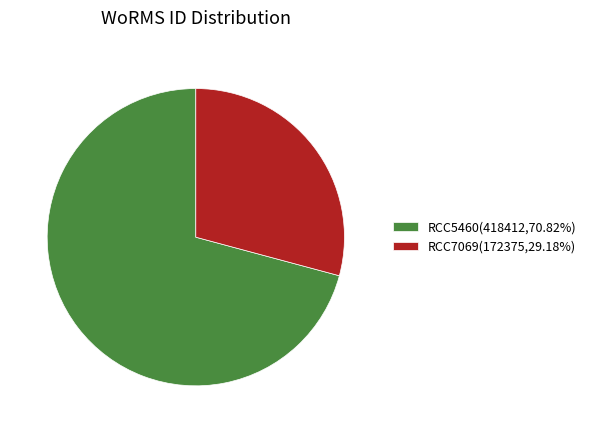

What is the ratio of the value at RCC5460(418412,70.82%) to the value at RCC7069(172375,29.18%)?

2.4